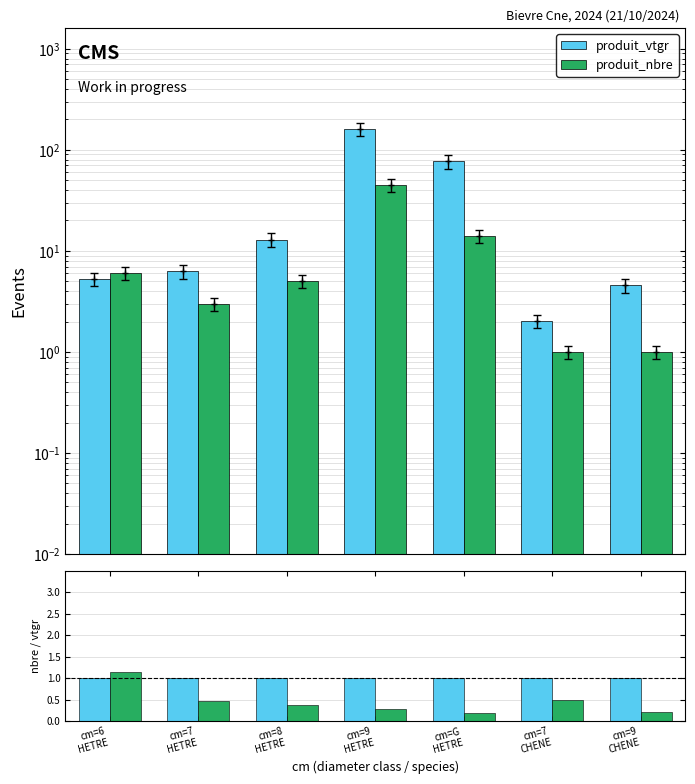

What is the spread (max minus min) of values at cm=9
CHENE?

4.3